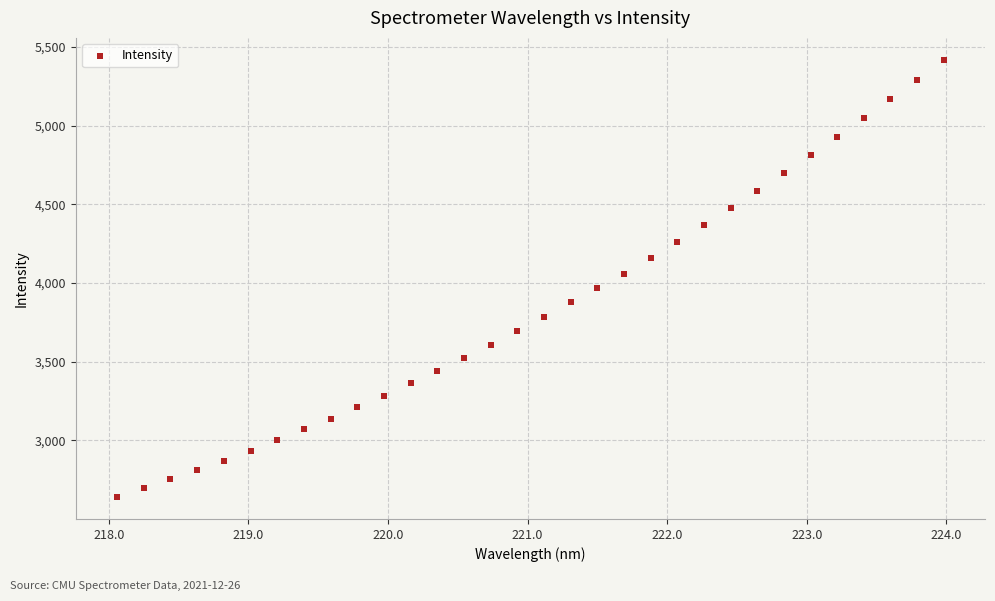

What is the range of Y values (max minus min)?

2778.9